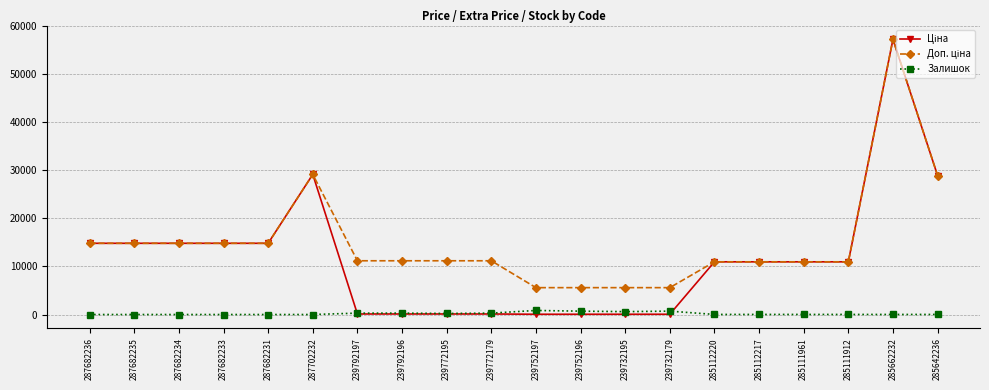

What is the maximum value for Залишок?

845.0